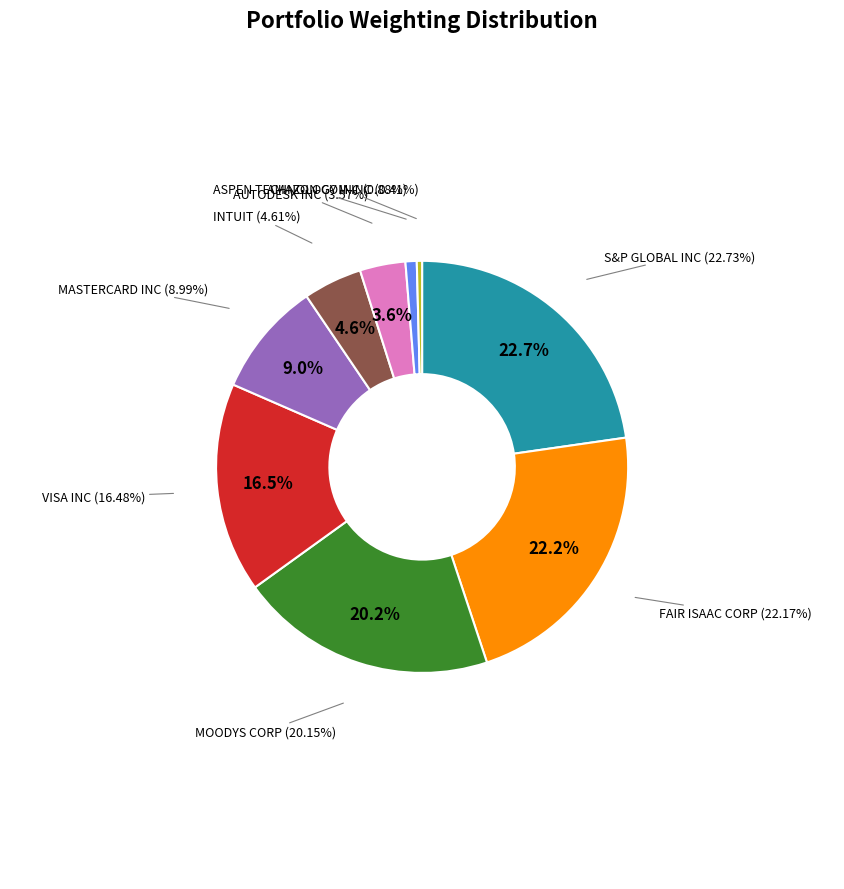

What is the change in value from VISA INC to AMAZON COM INC?

-16.1